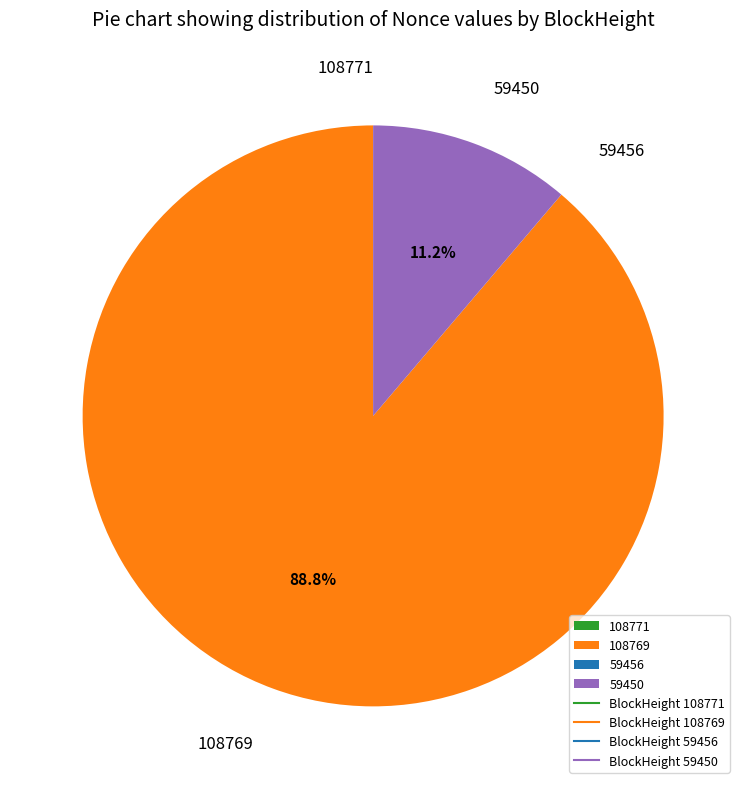

Which category has the biggest portion of the pie?

108769